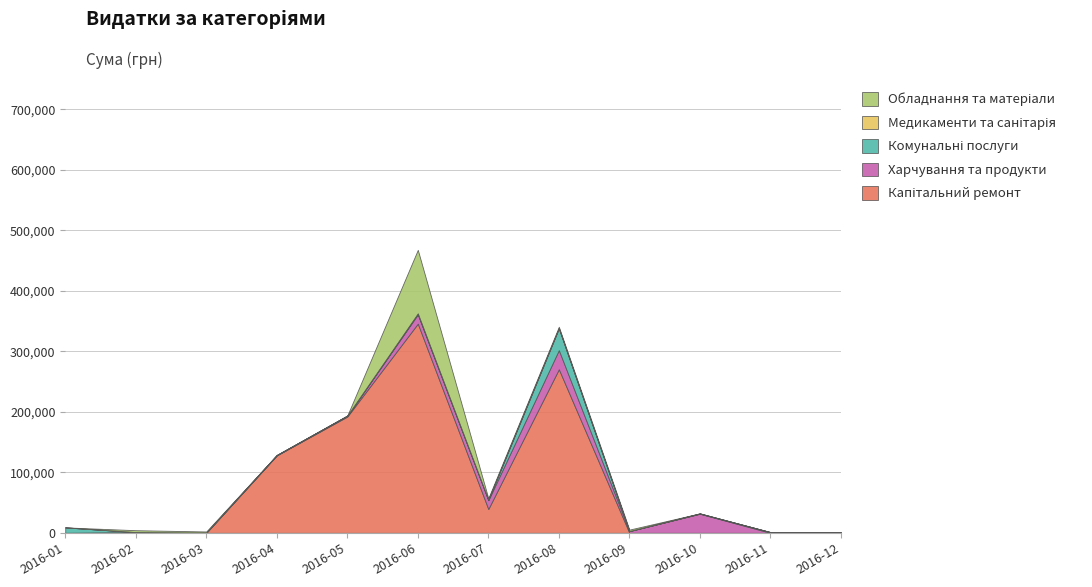

At which category is the sum across all series the highest?

2016-06